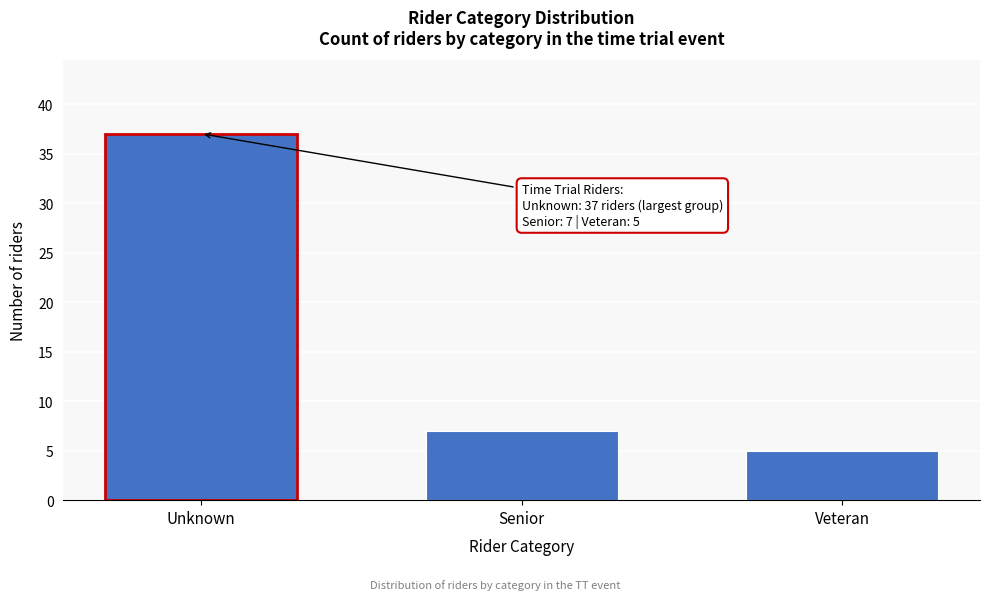

Reading left to right, what are all the values shown in this chart?

37	7	5